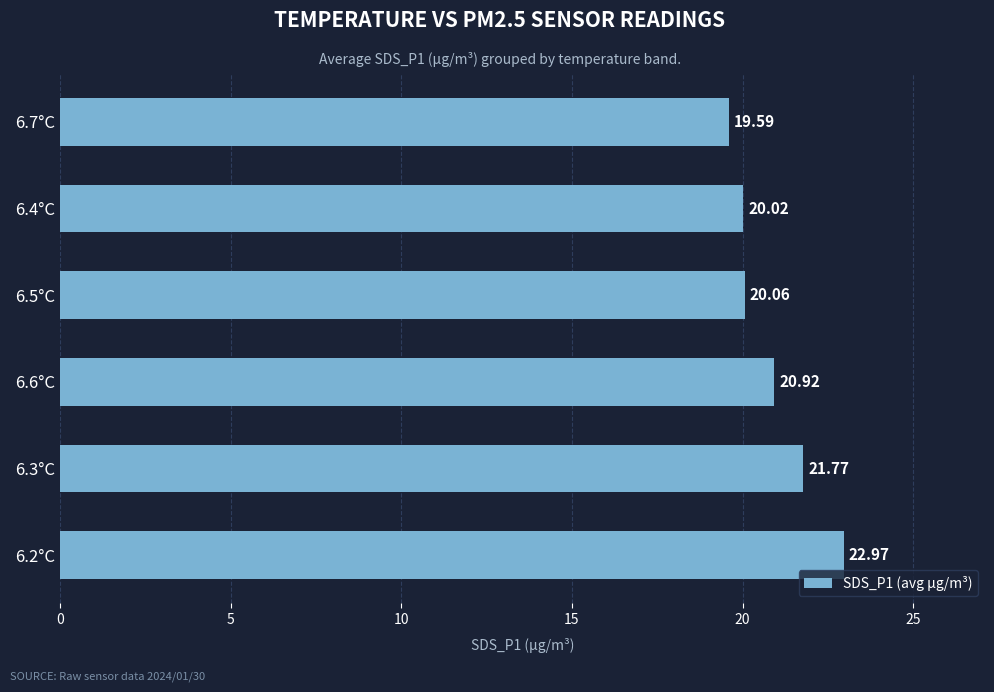

How many values exceed 20?

5